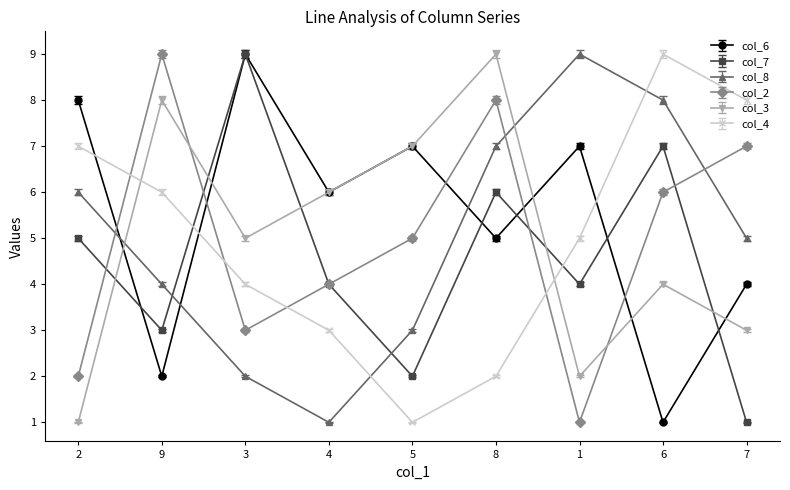

What is the sum of all col_8 values?

45